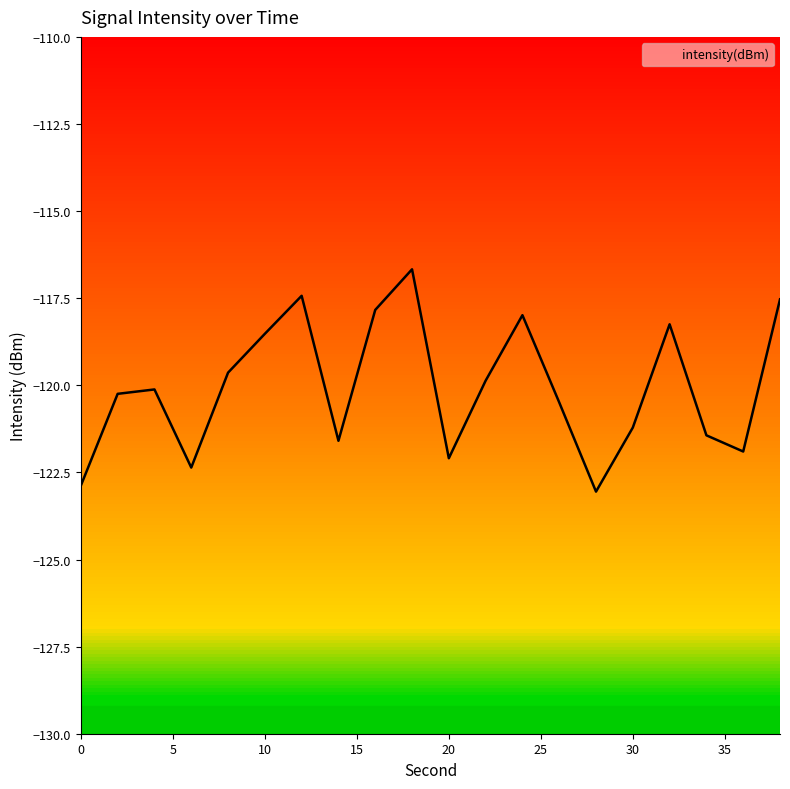

Reading left to right, list all the values displayed in this chart.

-122.9	-120.2	-120.1	-122.4	-119.6	-118.5	-117.4	-121.6	-117.8	-116.7	-122.1	-119.9	-118.0	-120.5	-123.1	-121.2	-118.2	-121.4	-121.9	-117.5